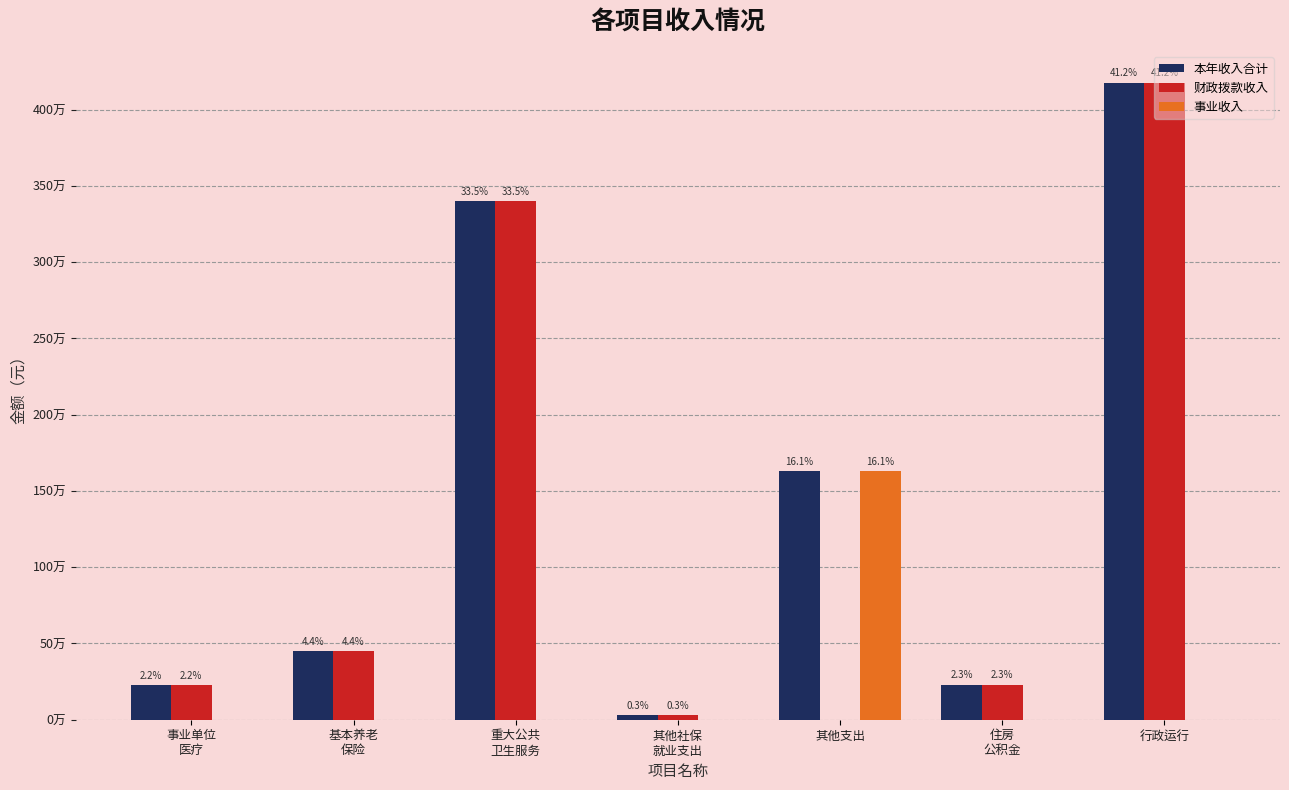

What position from the right is 其他社保
就业支出?

4